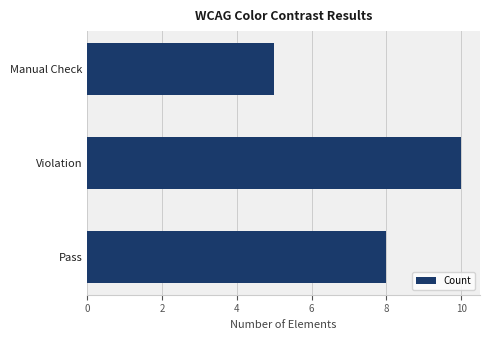

Are the bars grouped side by side (vs. stacked)?

No